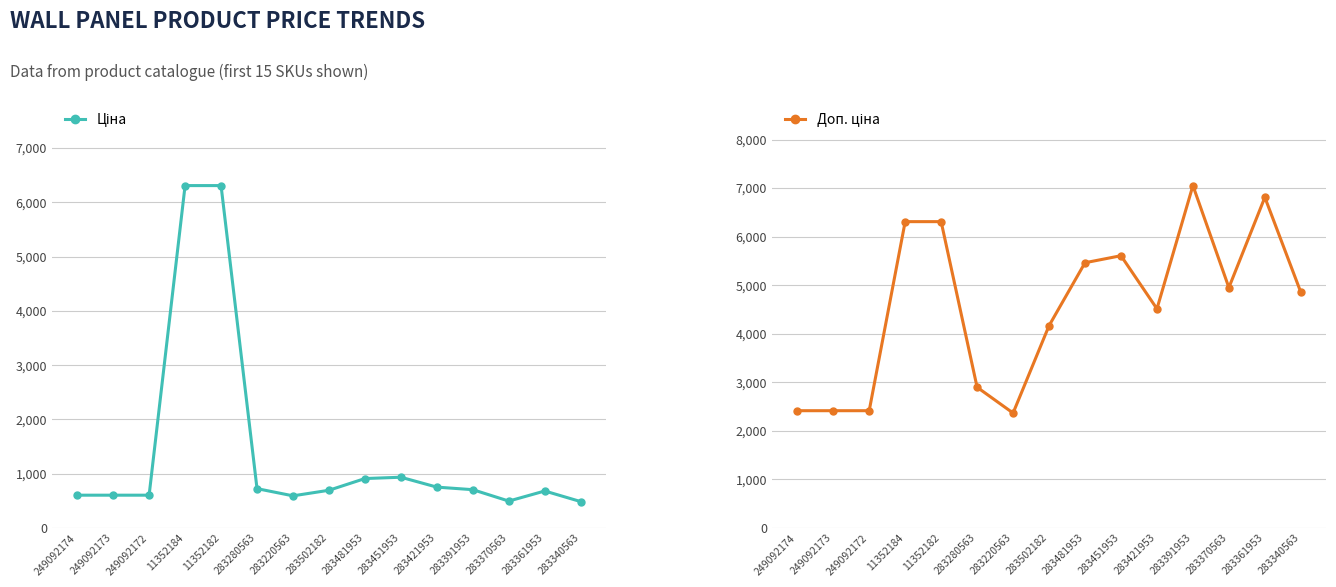

Reading left to right, transcribe all the data shown in this chart.

Ціна: 249092174=603.7	249092173=603.7	249092172=603.7	11352184=6308.8	11352182=6308.8	283280563=724.5	283220563=591.6	283502182=694.3	283481953=910.4	283451953=934.5	283421953=752.2	283391953=705.1	283370563=495.0	283361953=681.0	283340563=485.4
Доп. ціна: 249092174=2414.8	249092173=2414.8	249092172=2414.8	11352184=6308.8	11352182=6308.8	283280563=2897.8	283220563=2366.5	283502182=4165.6	283481953=5462.3	283451953=5607.2	283421953=4513.3	283391953=7051.3	283370563=4950.4	283361953=6809.8	283340563=4853.8